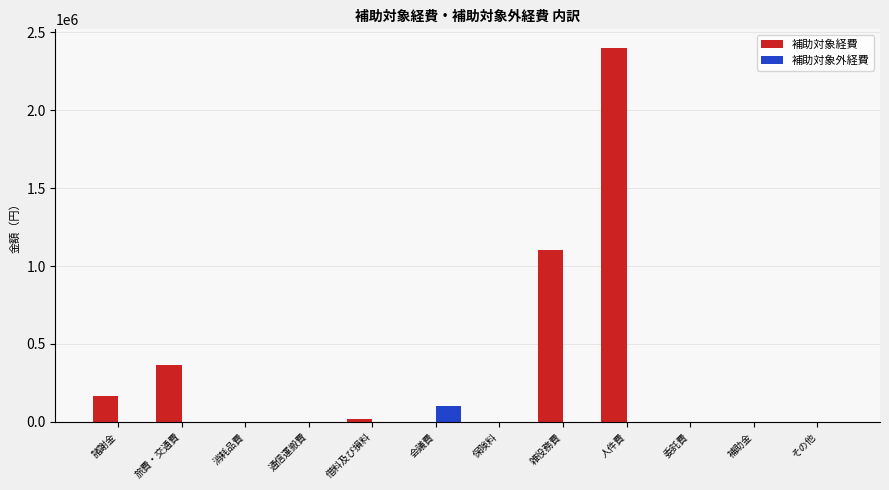

Between 人件費 and 補助金, which series saw the biggest shift?

補助対象経費